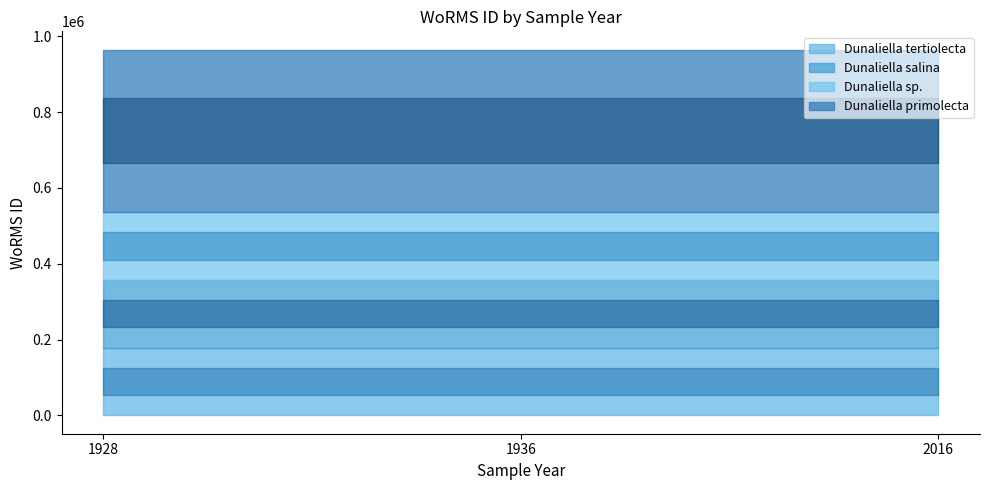

What is the average value of the Dunaliella primolecta series?

428635